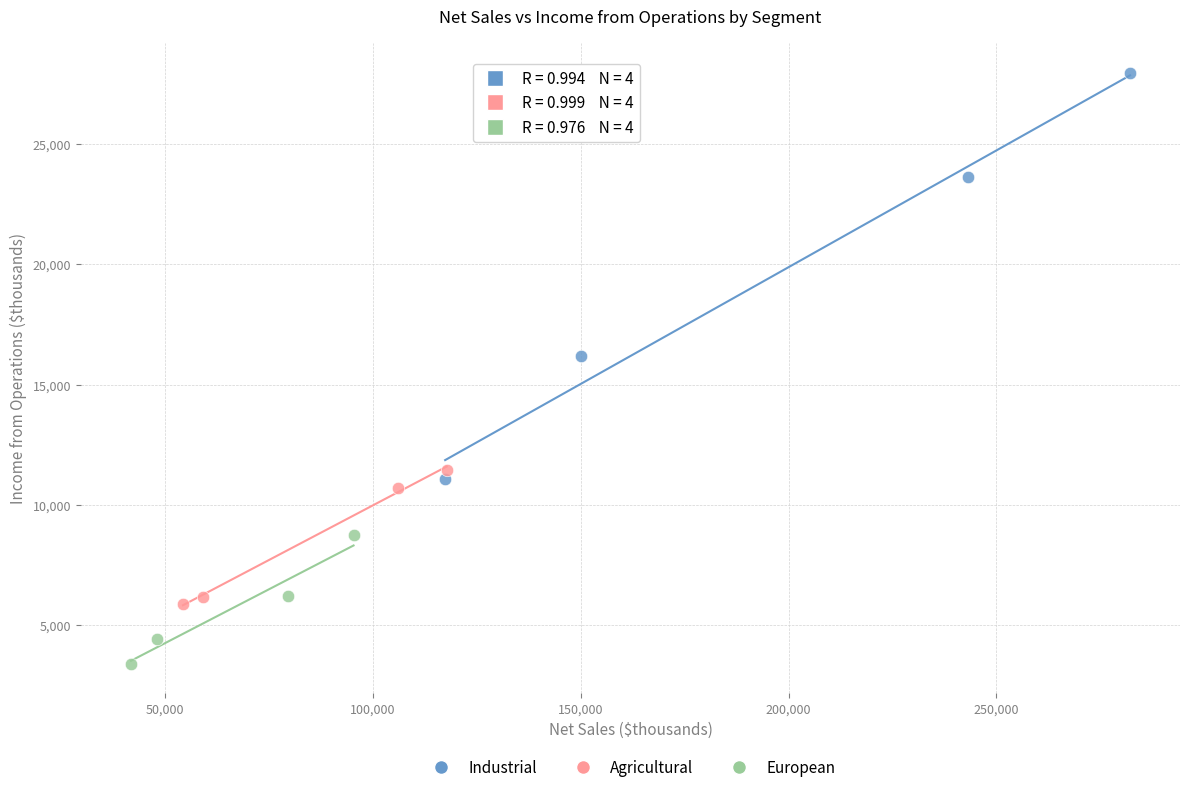

Which series reaches the maximum Y coordinate?

Industrial